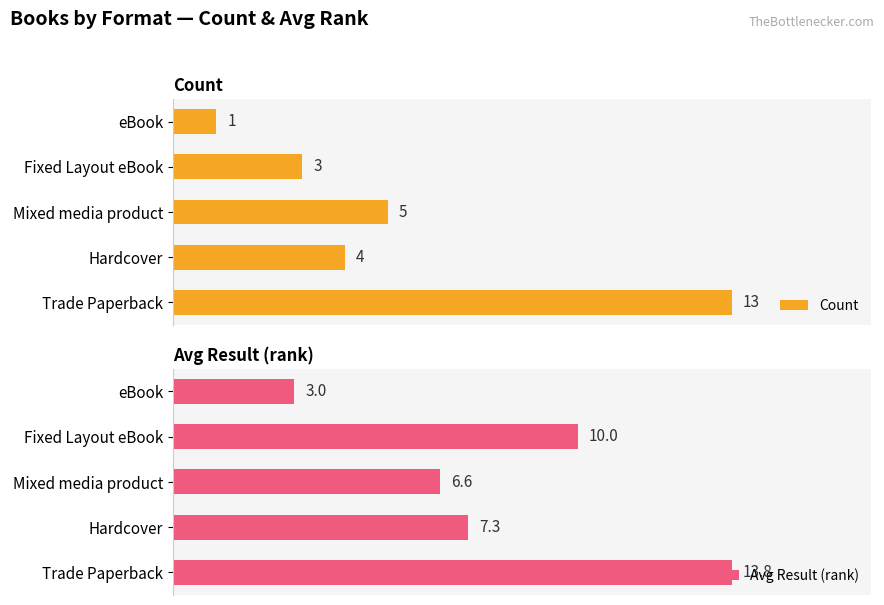

How many groups of bars are there?

5